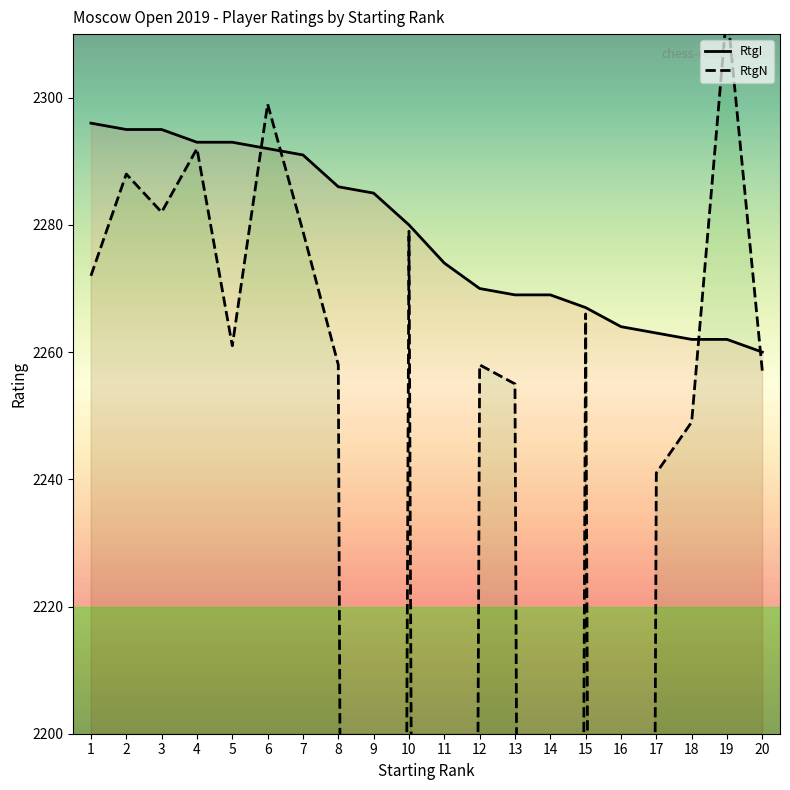

Where is RtgN nearest to the value 1657?

17